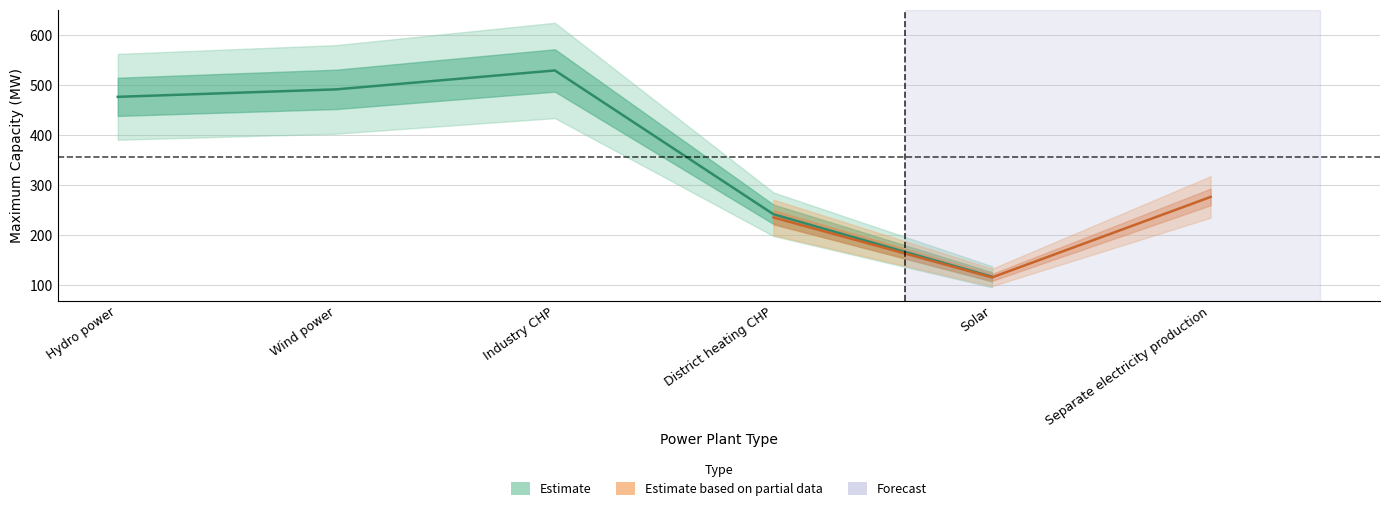

True or false: Separate Max MW and District CHP Max MW intersect in this chart.

True